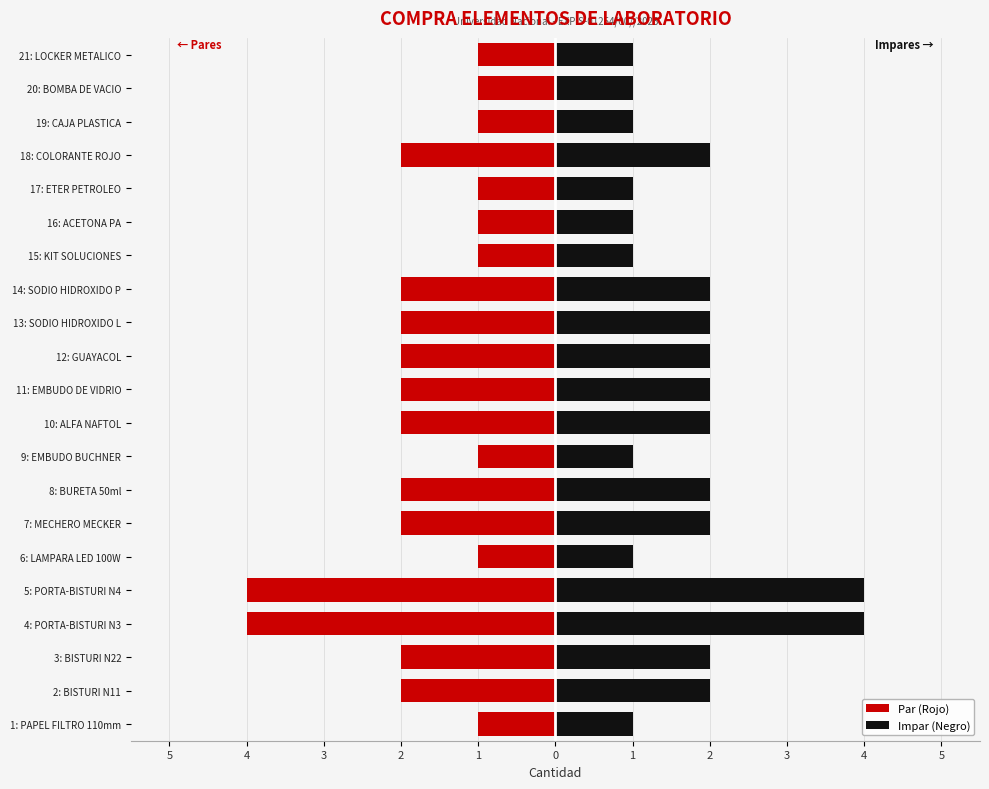

What are all the series names shown in the legend?

Par (Rojo), Impar (Negro)